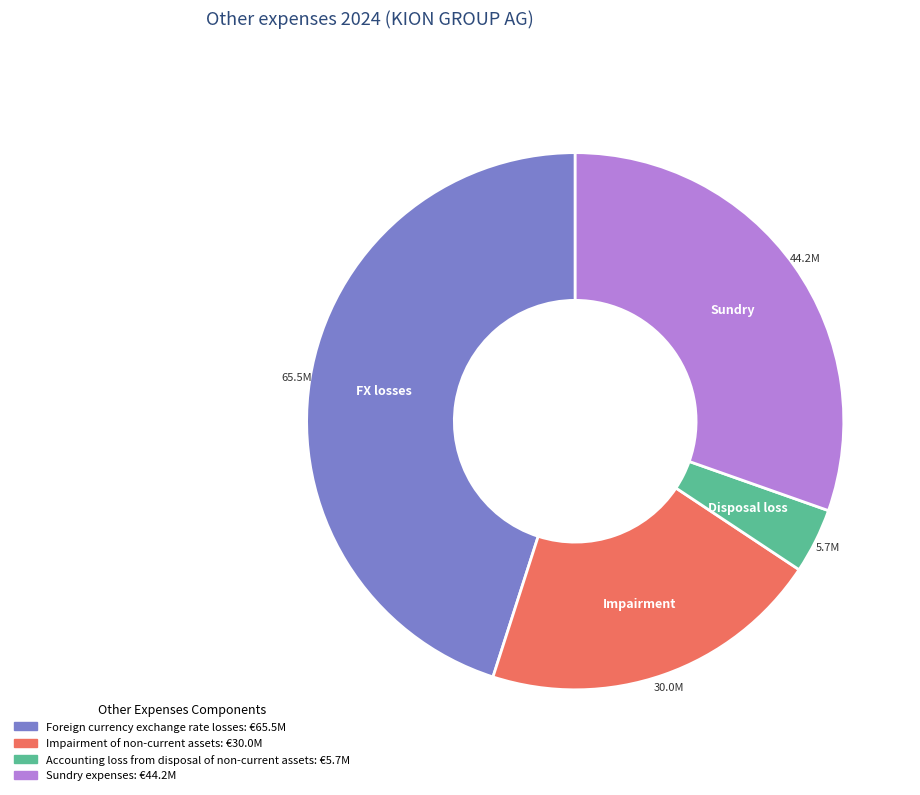

What is the largest slice in the pie chart?

Foreign currency exchange rate losses